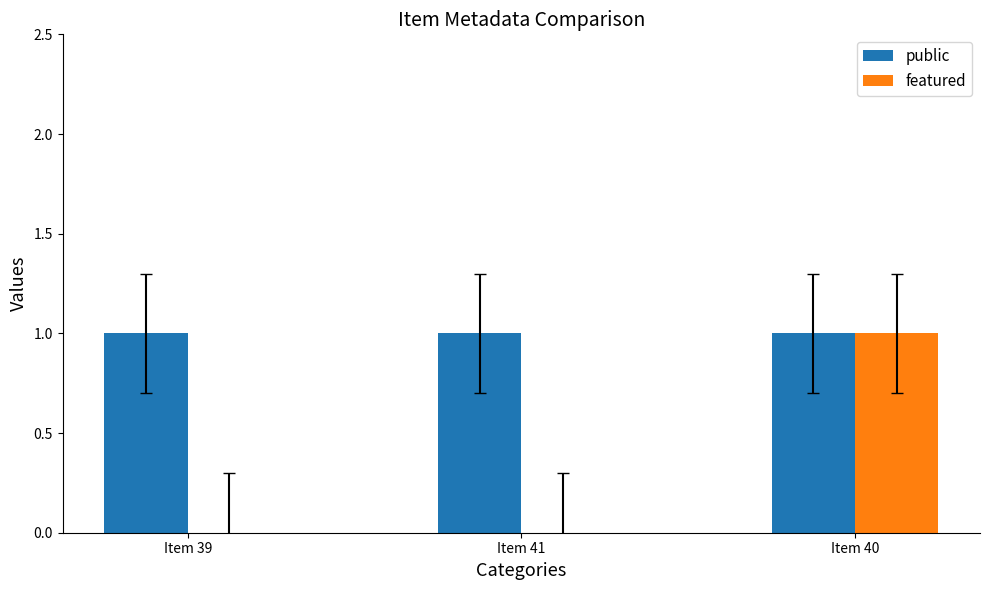

Between Item 41 and Item 40, which series saw the biggest shift?

featured